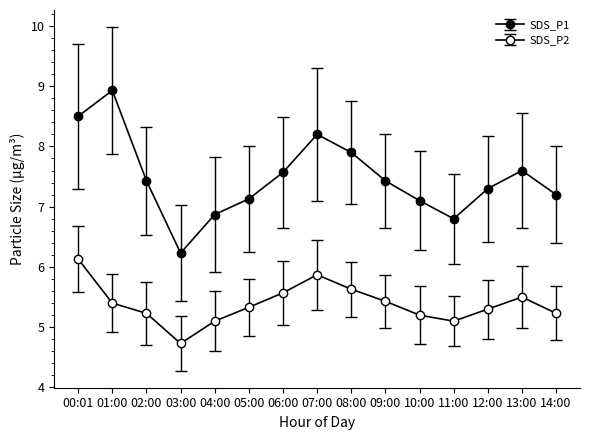

True or false: SDS_P1 and SDS_P2 intersect in this chart.

False